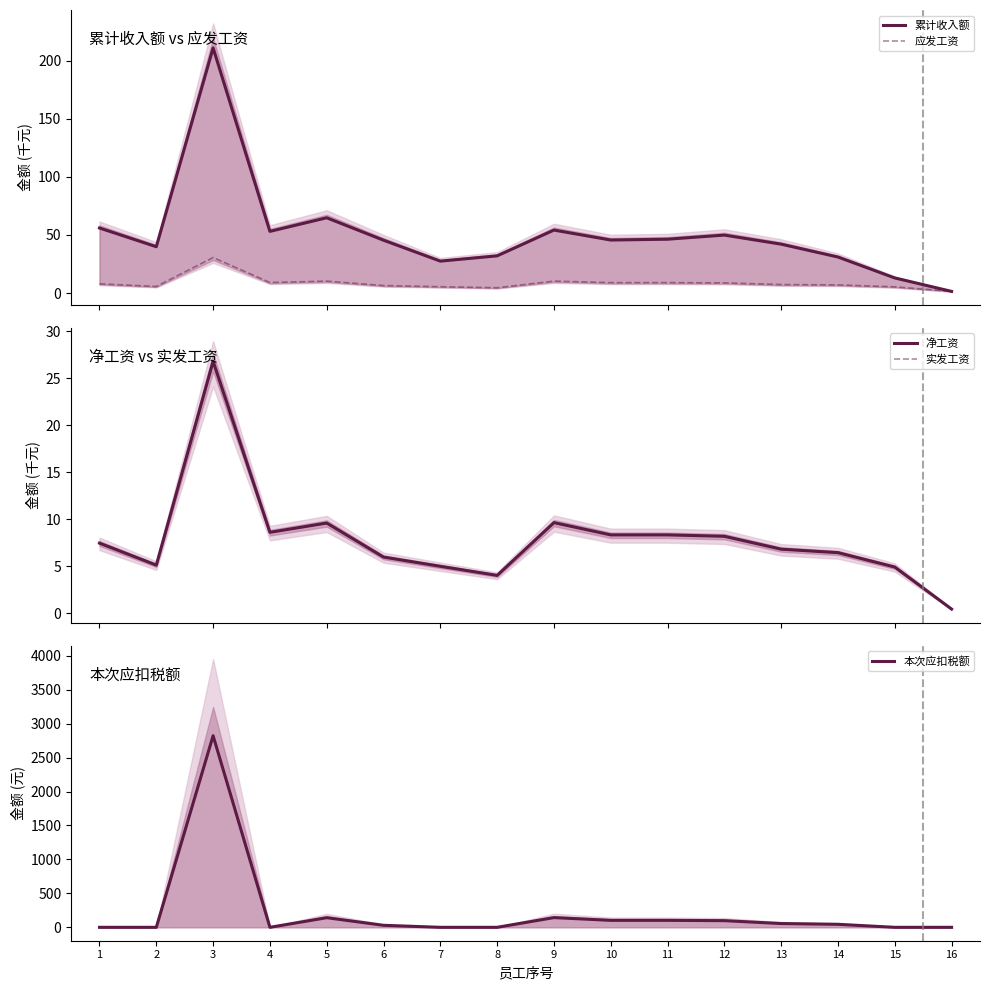

After their last crossing, which series has the higher values: 本次应扣税额 or 应发工资?

应发工资